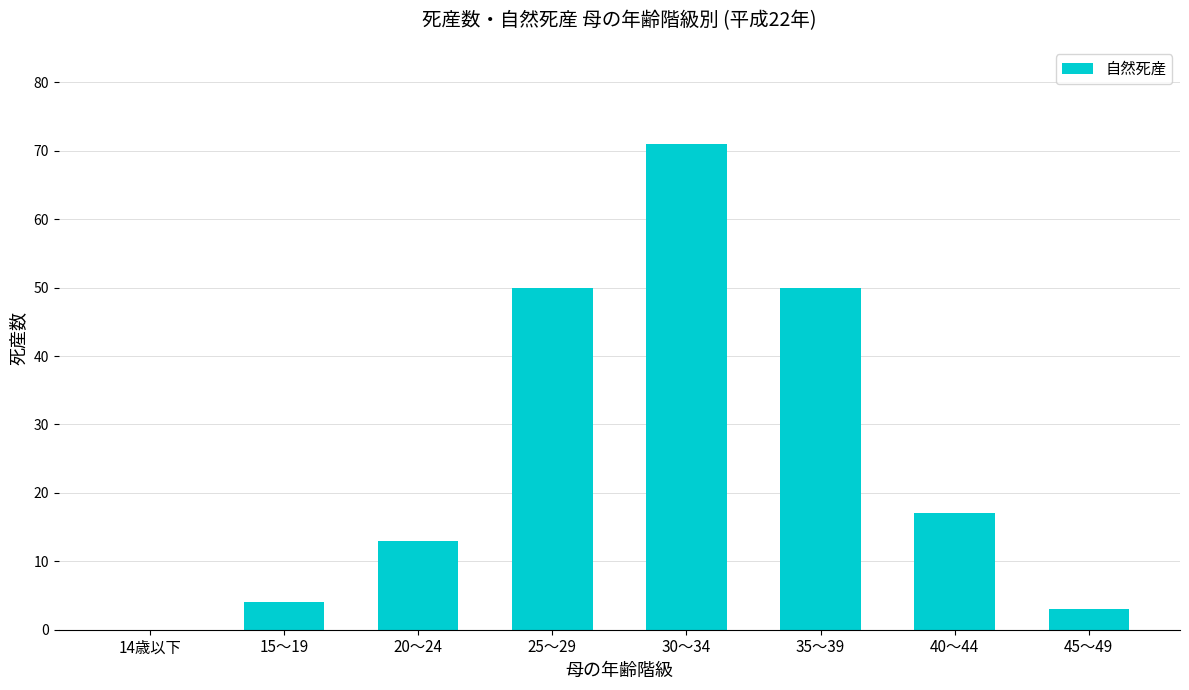

What is the sum of all values?

208